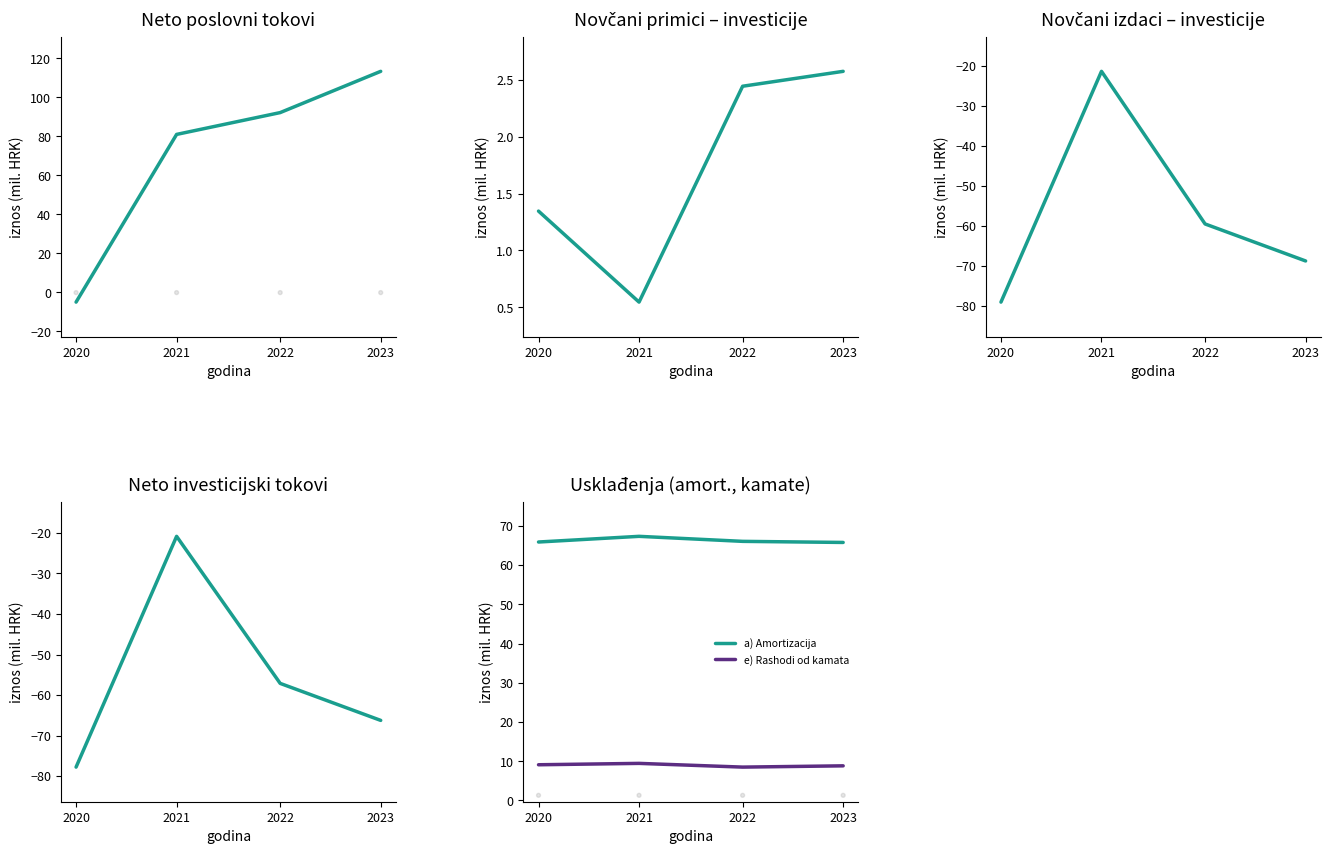

Which series contains the highest Y value?

A) NETO NOVČANI TOKOVI OD POSLOVNIH